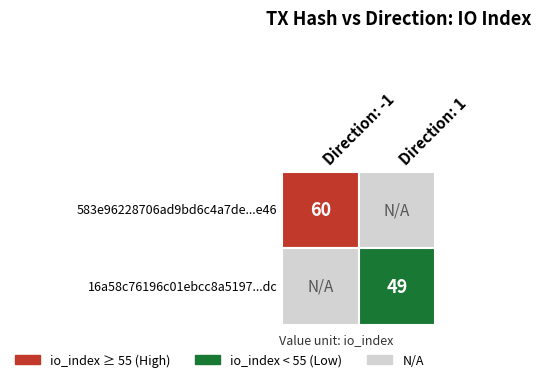

Between direction and io_index, which series saw the biggest shift?

583e96228706ad9bd6c4a7de127f01bb51e4e46